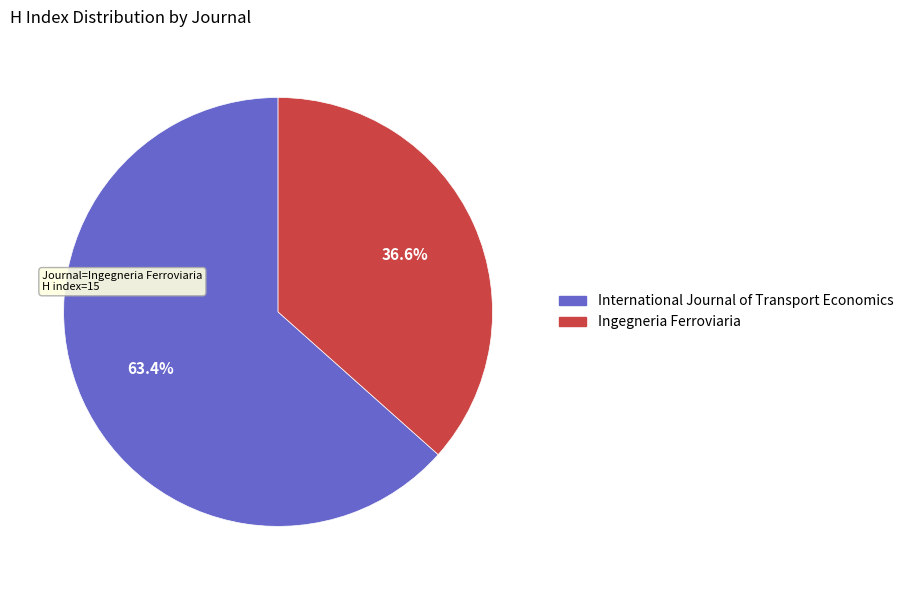

To the nearest percent, what is the difference between the largest and smallest slice percentages?

27%